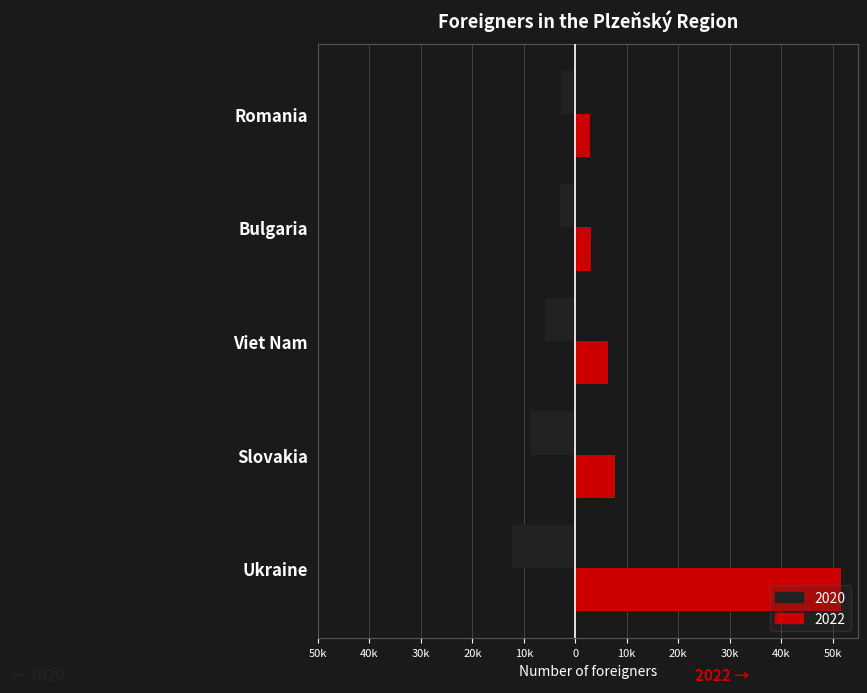

What are all the series names shown in the legend?

2020, 2022